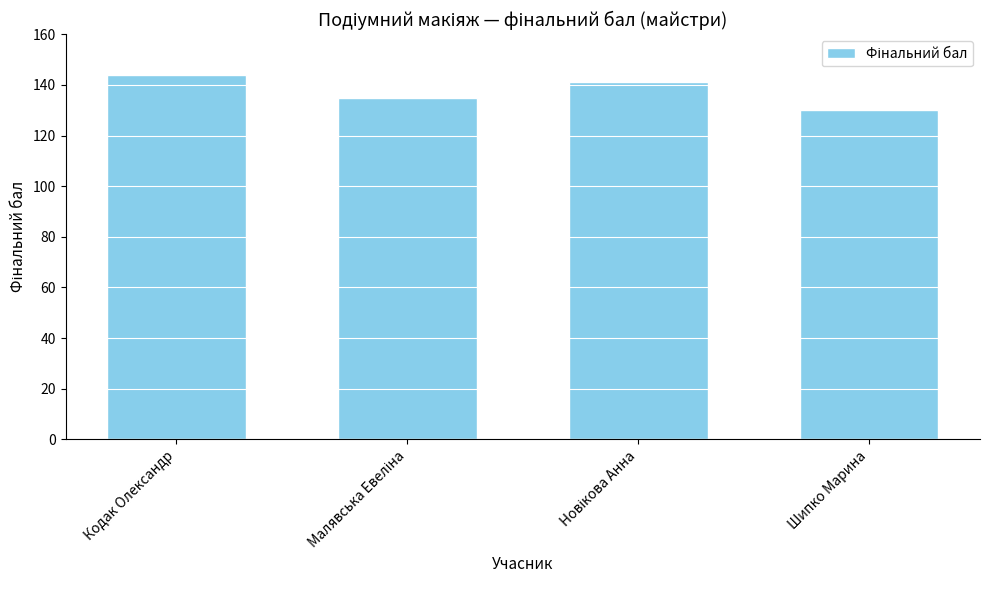

What is the difference between the second highest and minimum values?

11